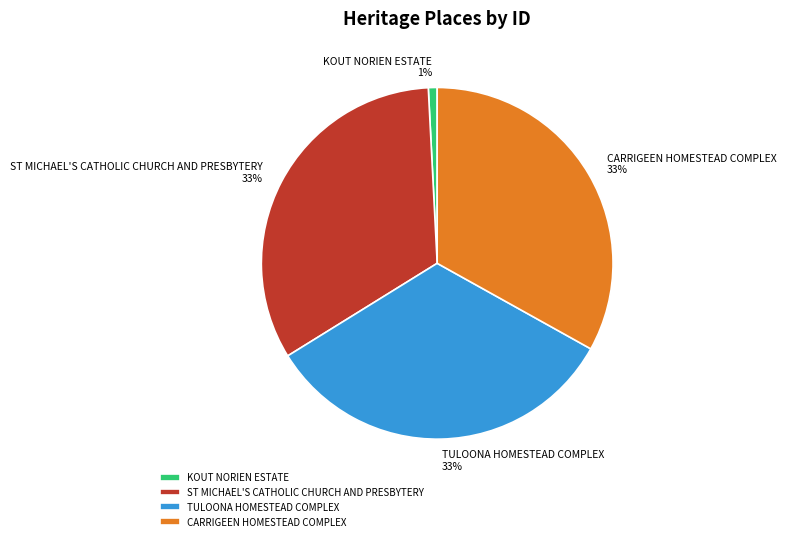

Is the sum of CARRIGEEN HOMESTEAD COMPLEX and TULOONA HOMESTEAD COMPLEX greater than half?

Yes